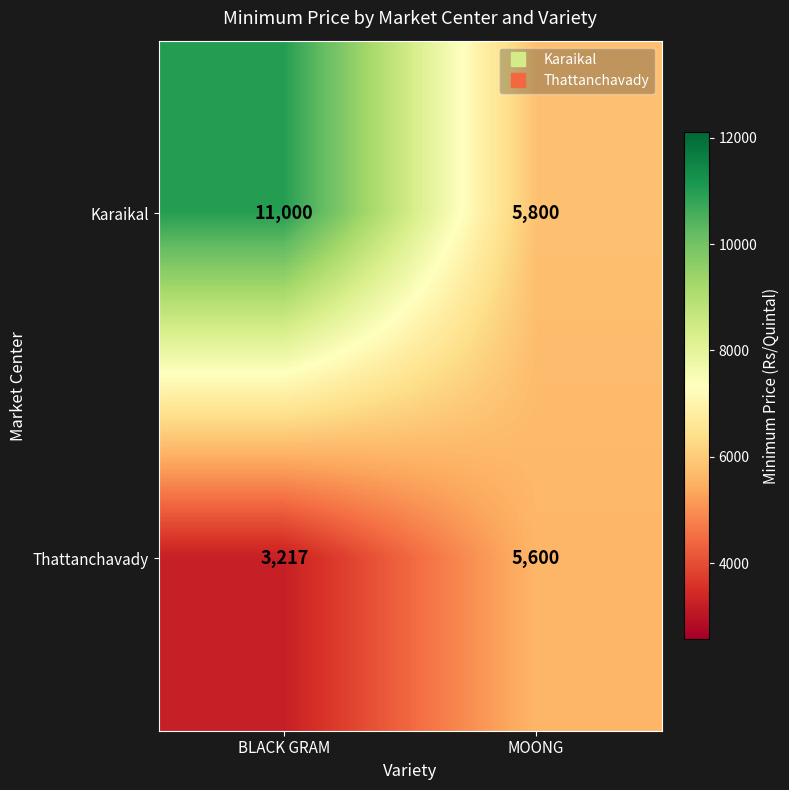

What is the maximum value for Thattanchavady?

5600